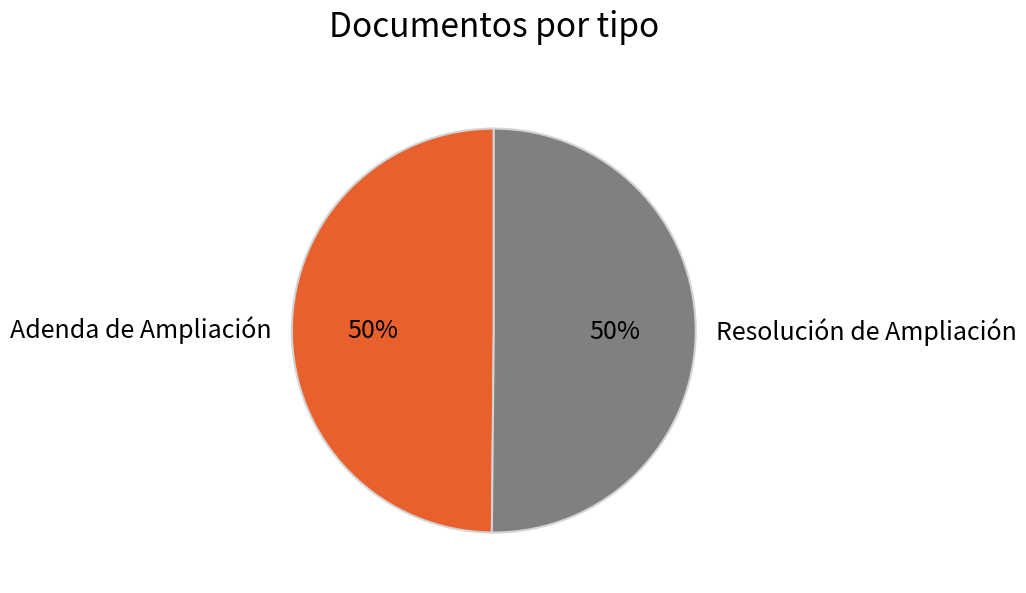

True or false: Adenda de Ampliación accounts for 50% of the total.

True